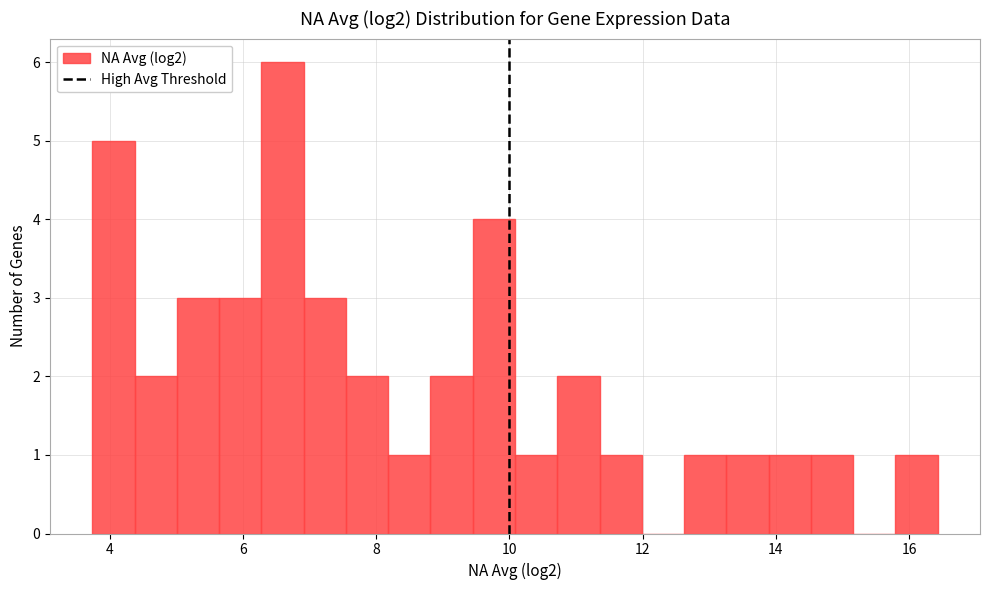

Read against the x-axis, roughly where is the centre of the tallest bar?

6.6